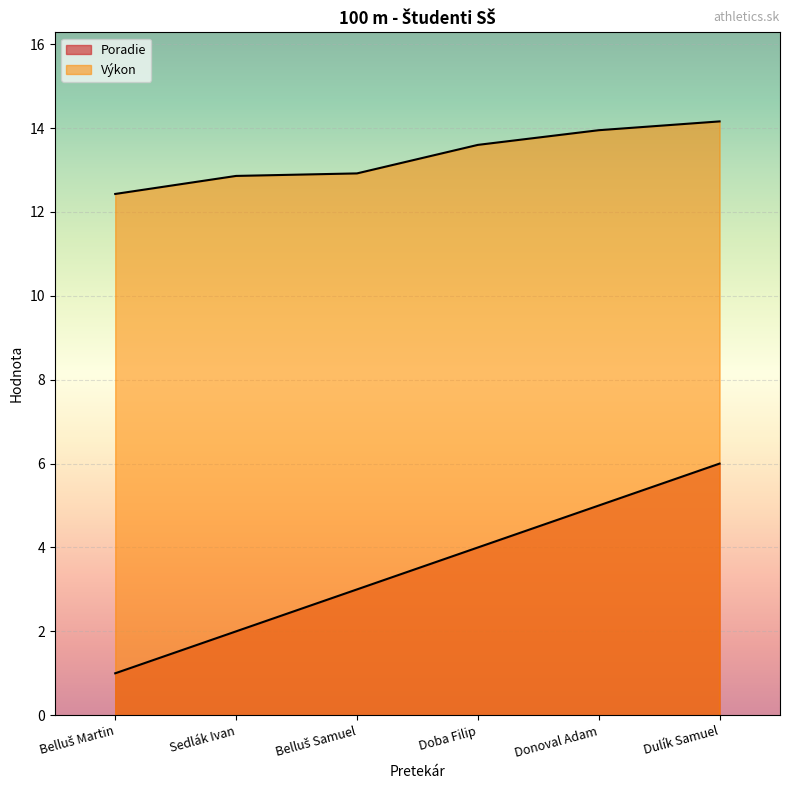

What are all the series names shown in the legend?

Poradie, Výkon